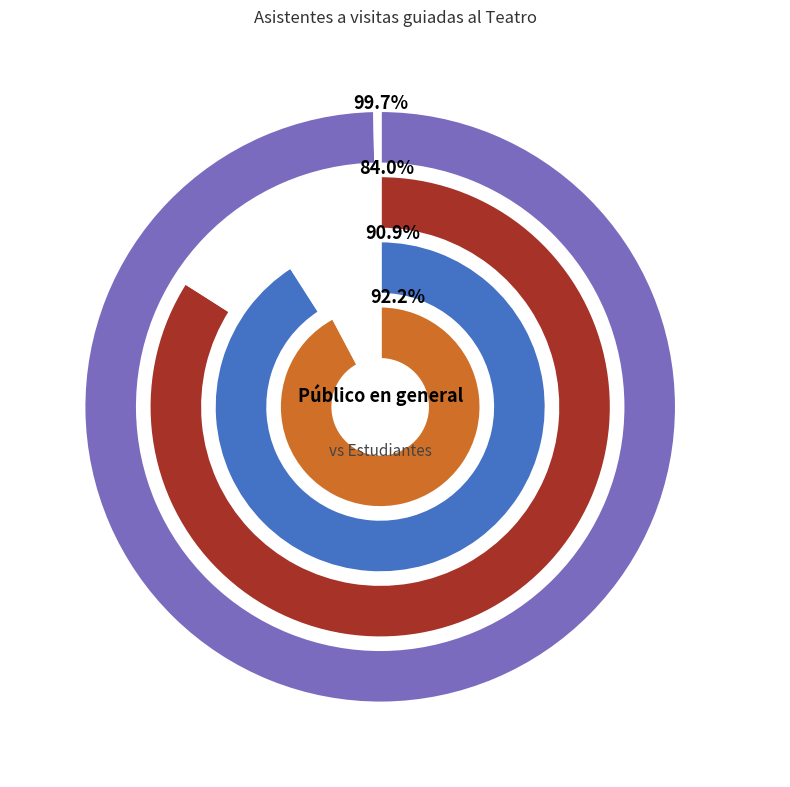

Rank the series by their maximum value, from lowest to highest.

Estudiante, Público en general